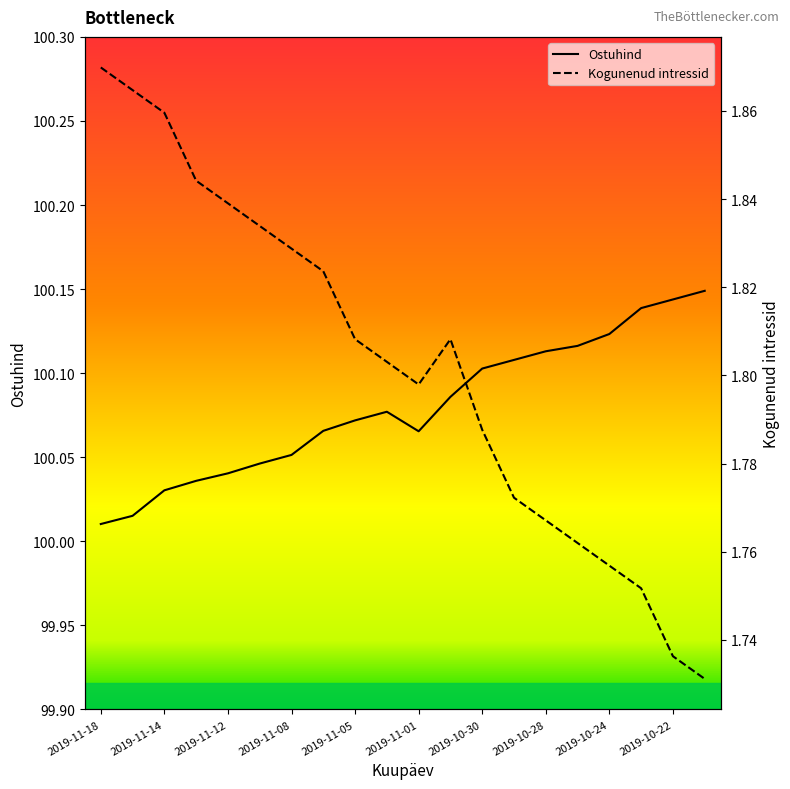

Which series has the largest range (max minus min)?

Ostuhind